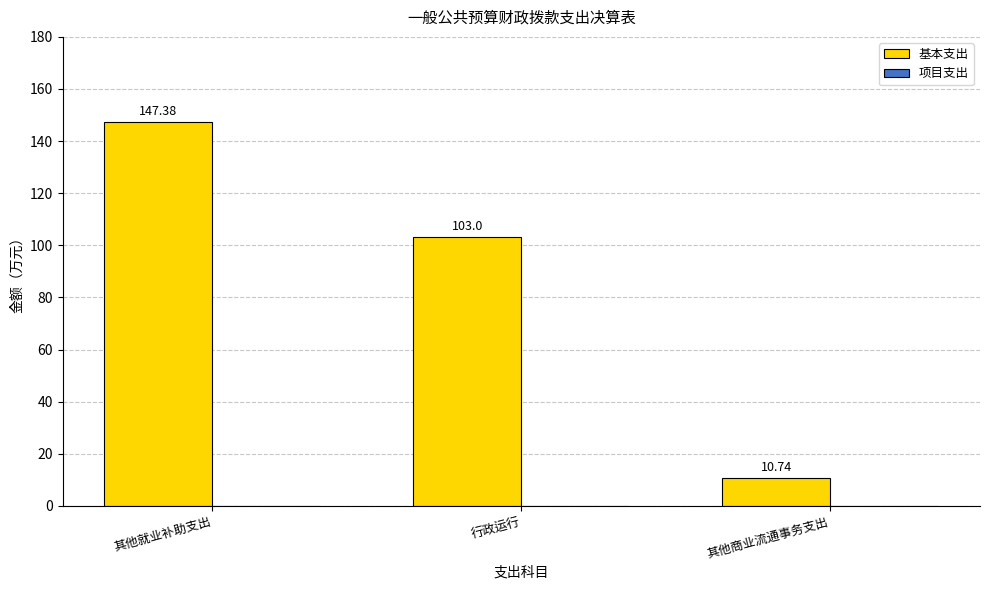

What is the difference between the second highest and minimum values?

92.3